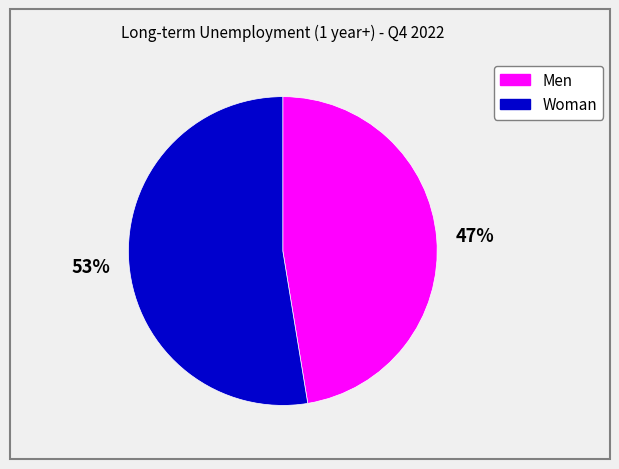

How many slices are in this pie chart?

2